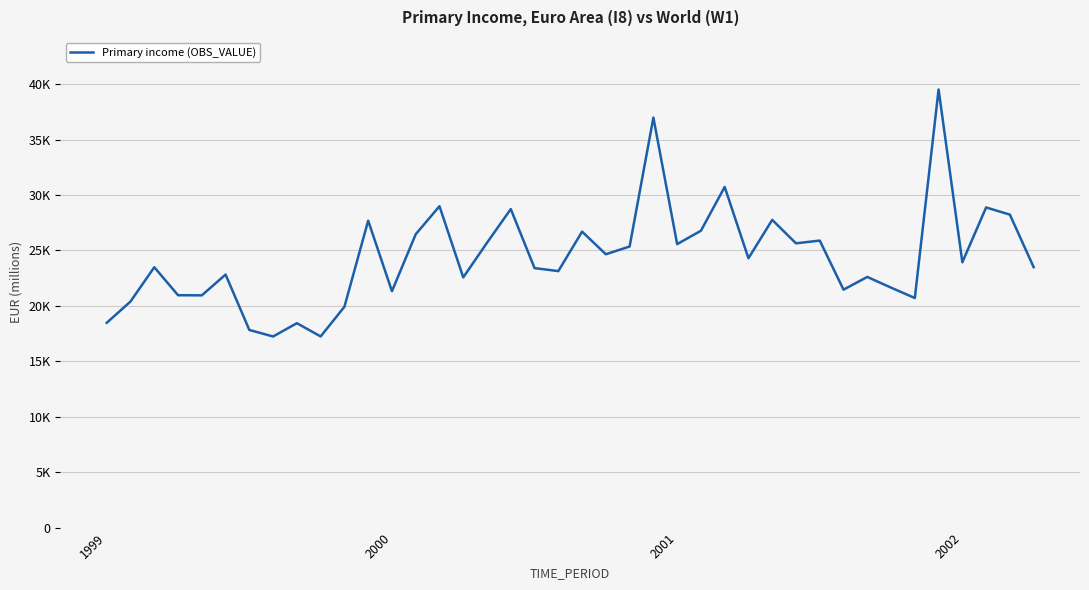

Where is the data nearest to the value 28376?

38